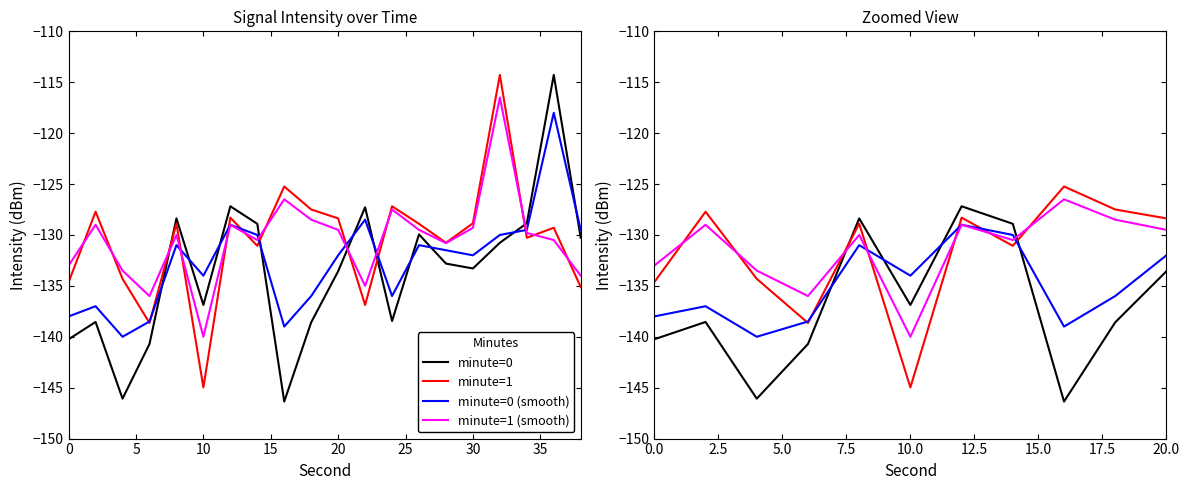

True or false: minute=0 has a value of -77.1 at 0.

False